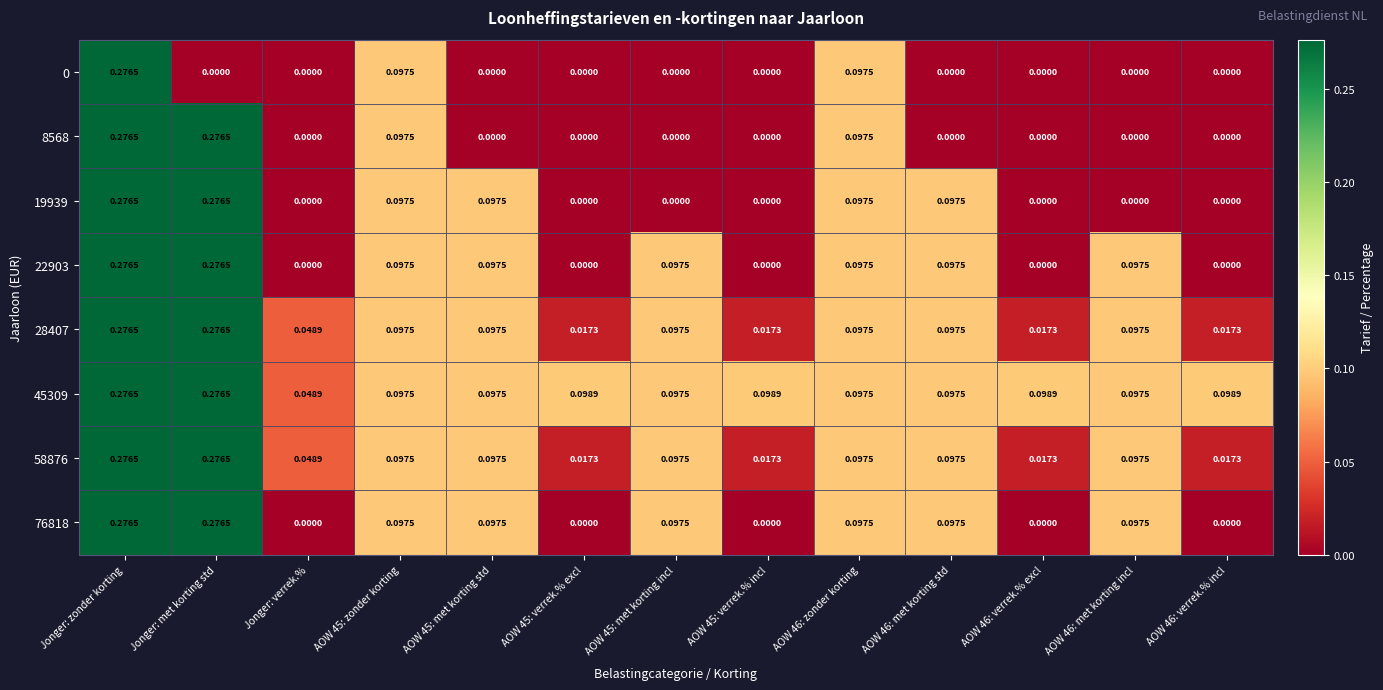

At which category is the sum across all series the highest?

Jonger: zonder korting